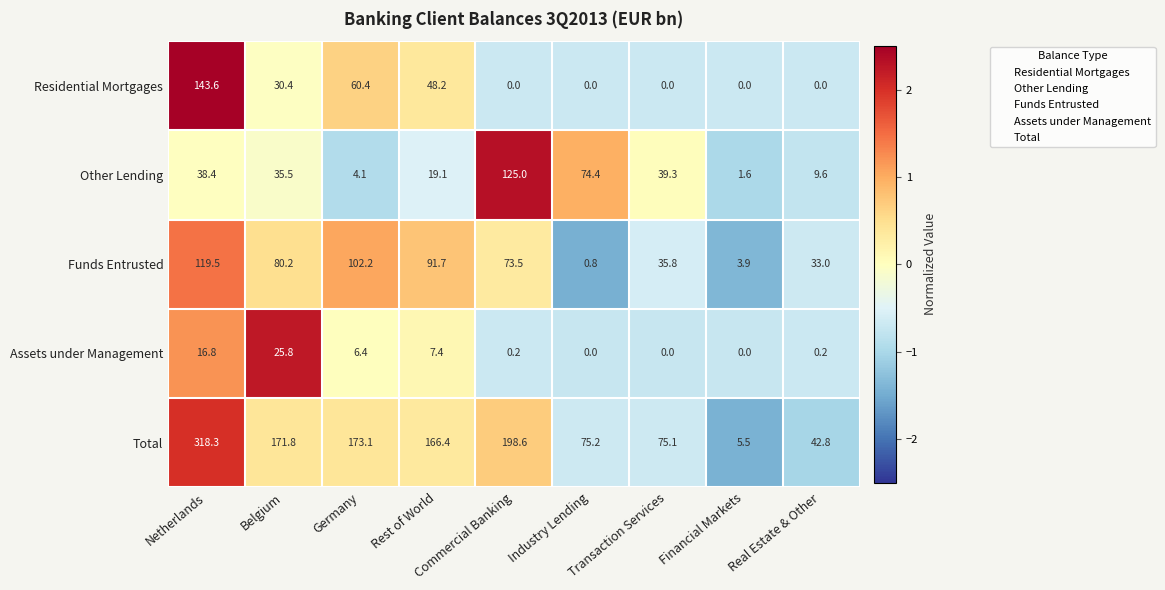

How many values in the Residential Mortgages series exceed 0?

4